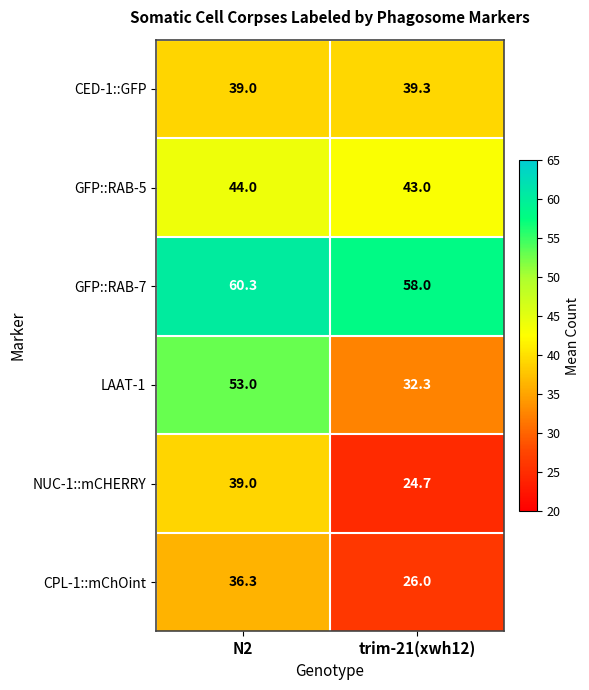

Read the CPL-1::mChOint value at N2.

36.3